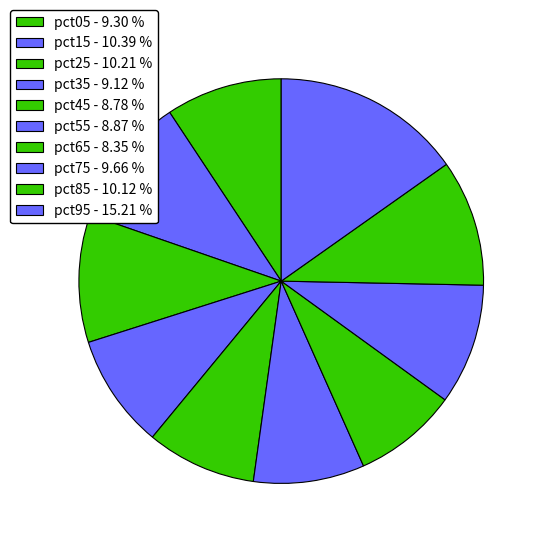

Count the number of slices in the pie.

10